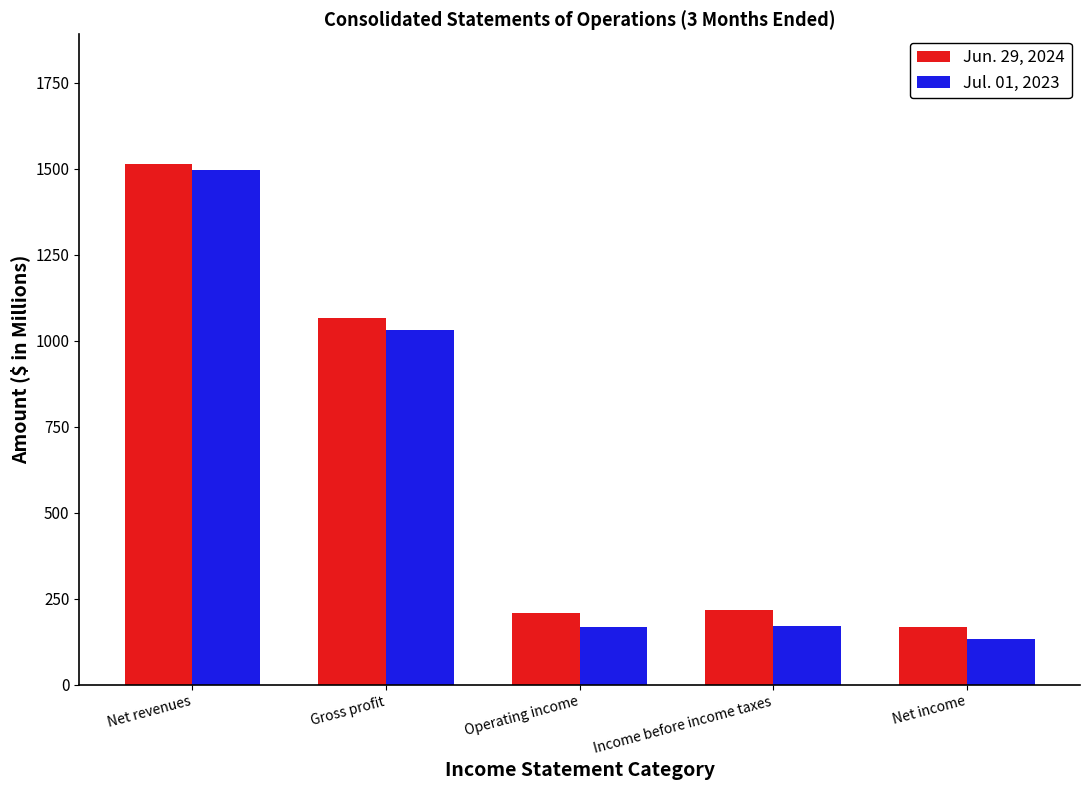

How many bars are there in total?

10